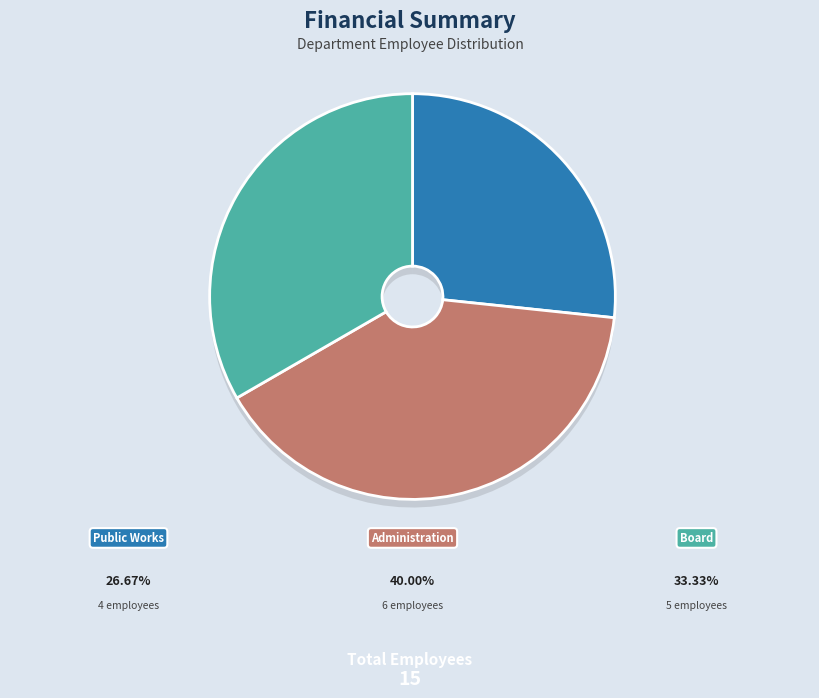

What percentage is NOT represented by Board?

66.7%